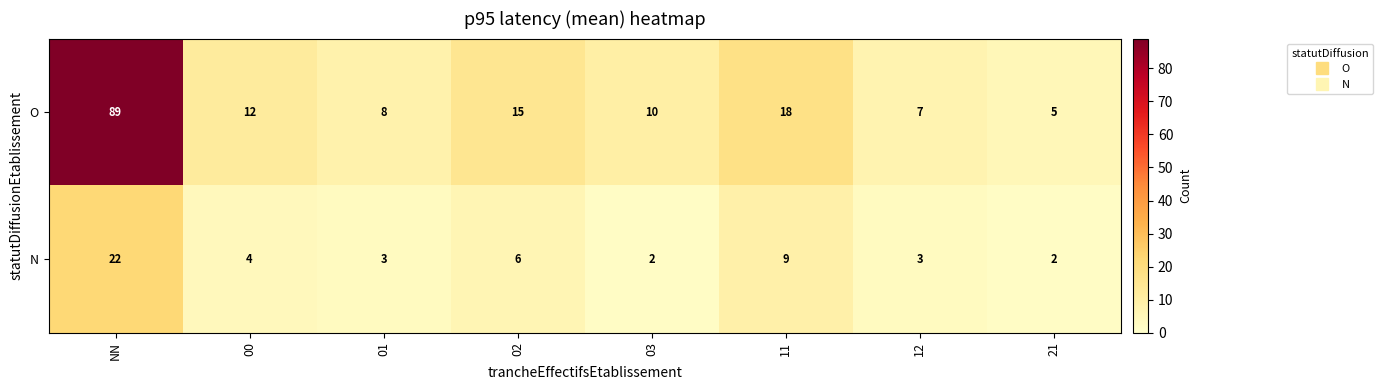

At which label does O first exceed 12?

NN